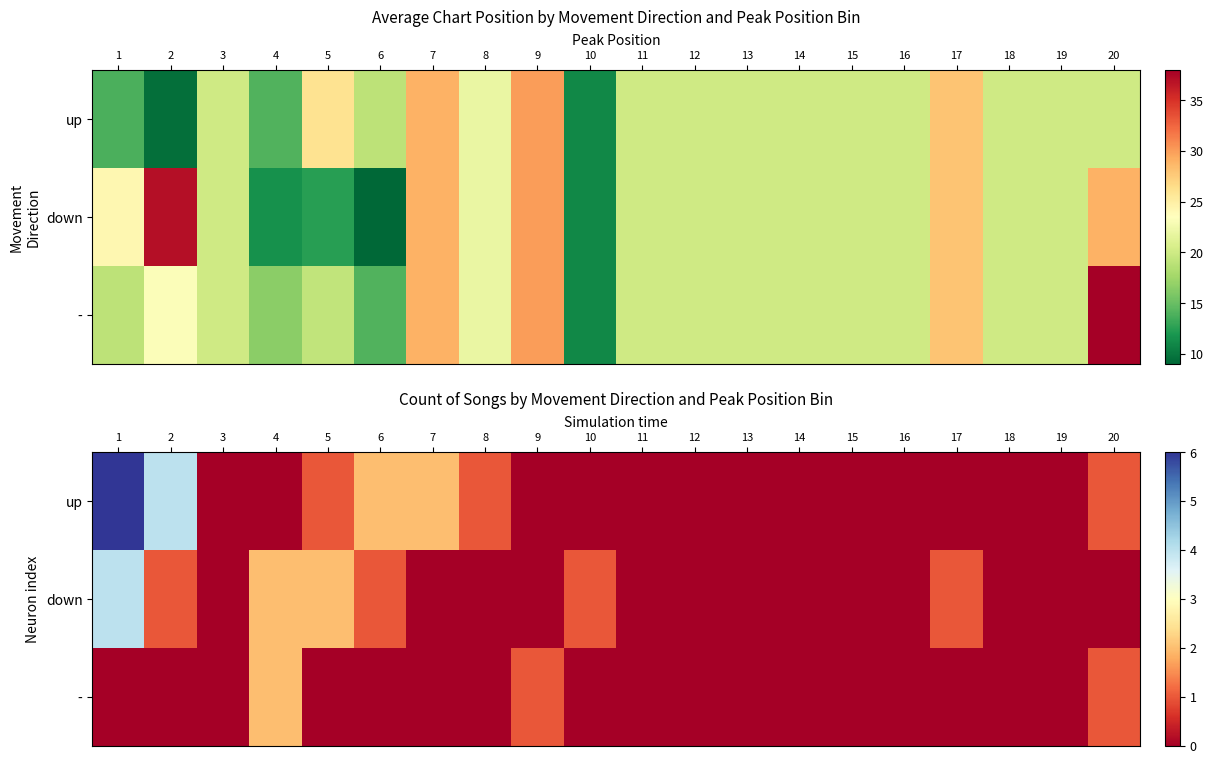

The - series shows -1 at 12. True or false?

False